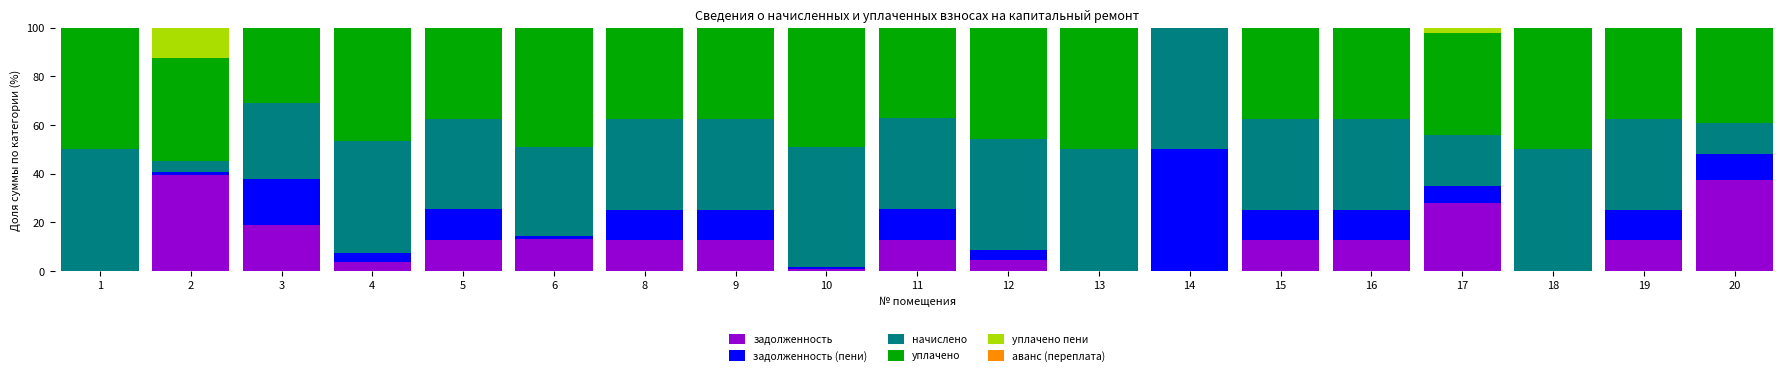

The value of задолженность at 20 is 14.1. True or false?

False